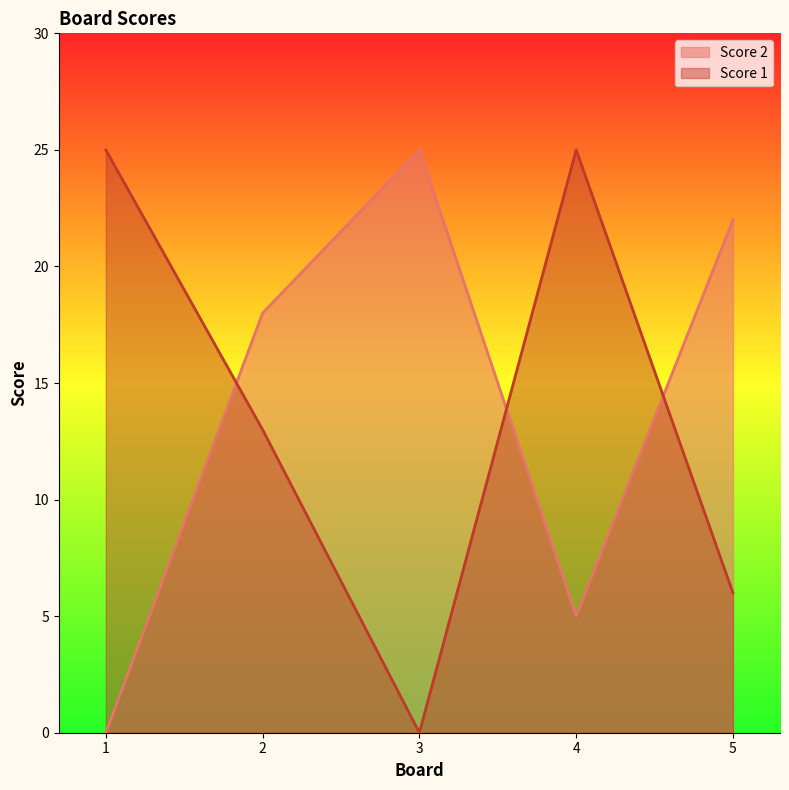

True or false: Score 1 and Score 2 cross at least once.

True